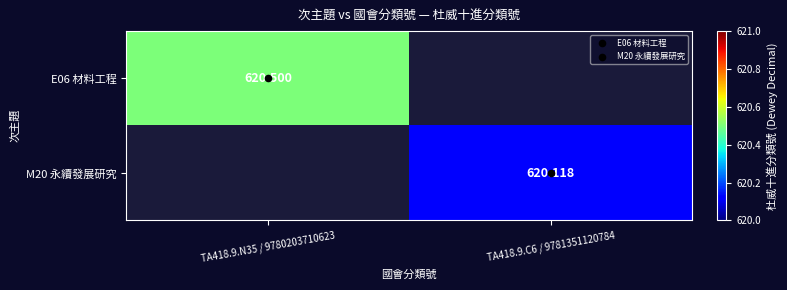

Which has a higher value, TA418.9.C6 / 9781351120784 or TA418.9.N35 / 9780203710623?

TA418.9.N35 / 9780203710623